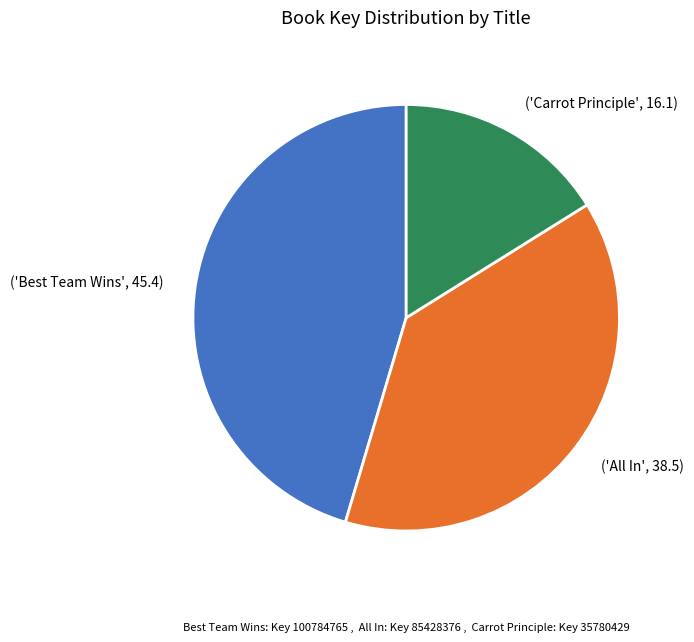

Is there a majority slice in this chart?

No